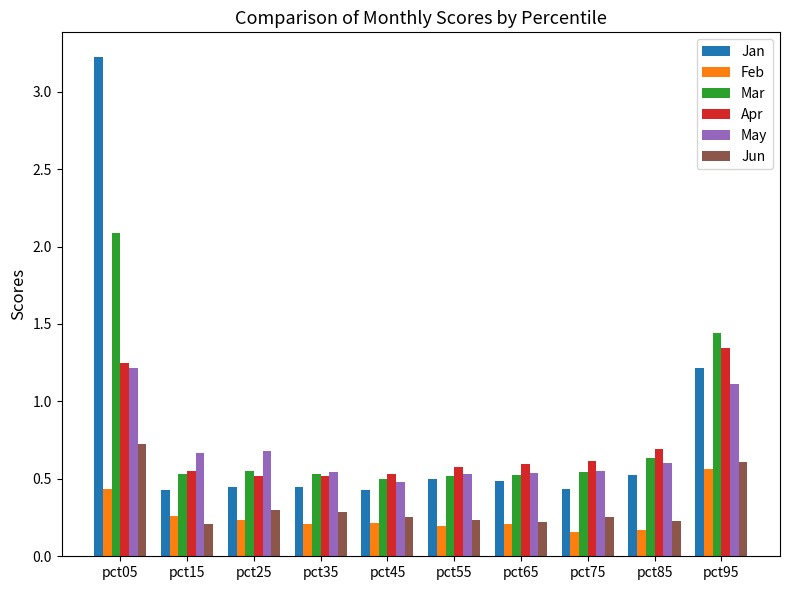

At which label does Jun reach its peak?

pct05